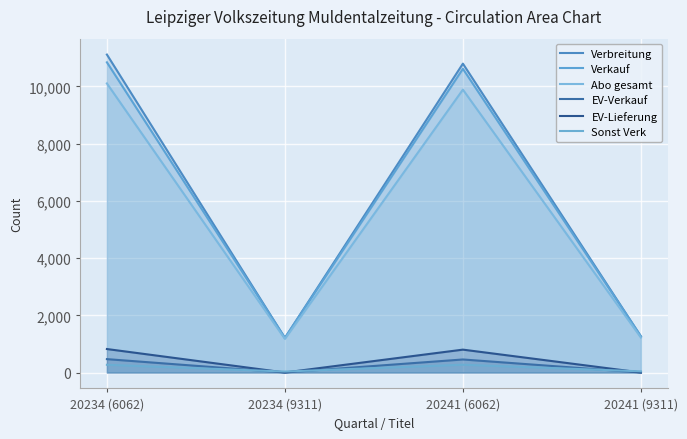

What is the label of the 2nd point from the right?

20241 (6062)